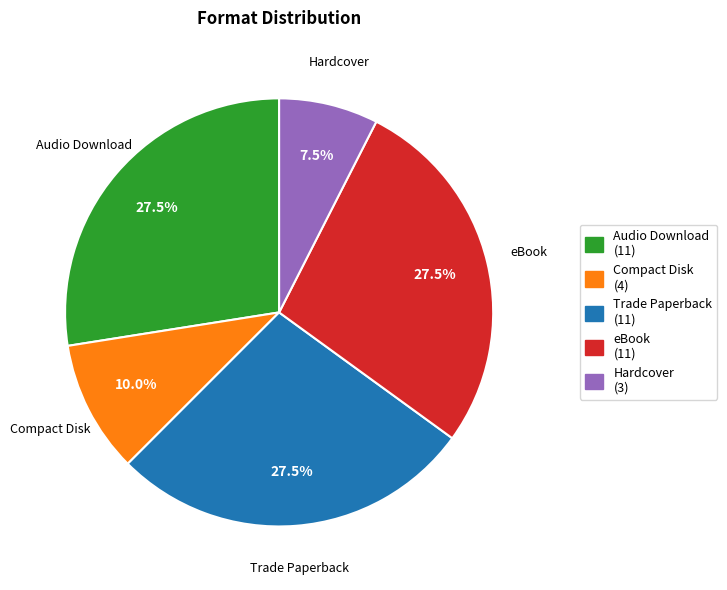

Combined, do Hardcover and Compact Disk account for over 50%?

No